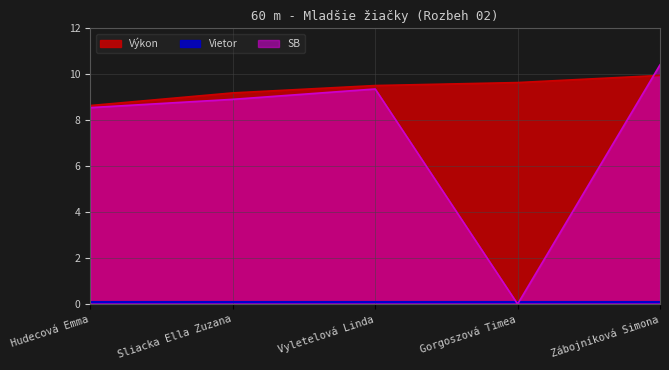

Count the number of data series in this chart.

3